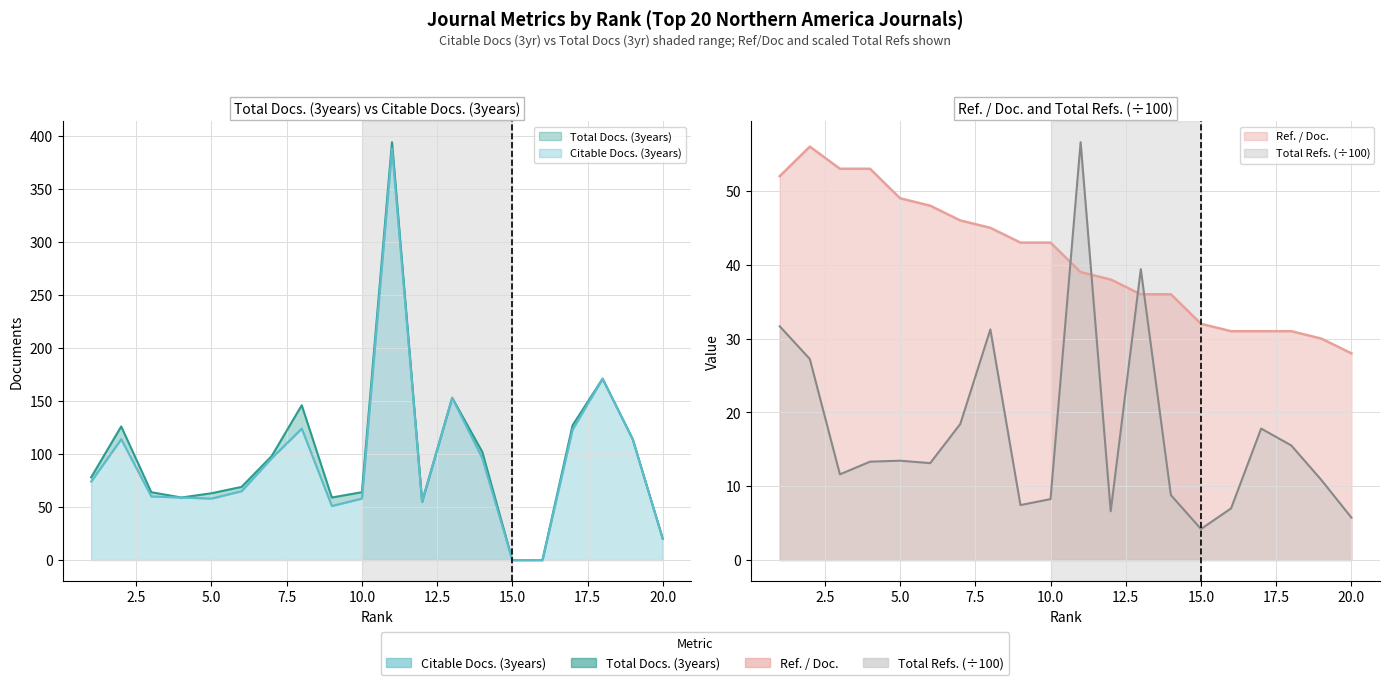

What is the difference between the highest and lowest values at 11?

355.0